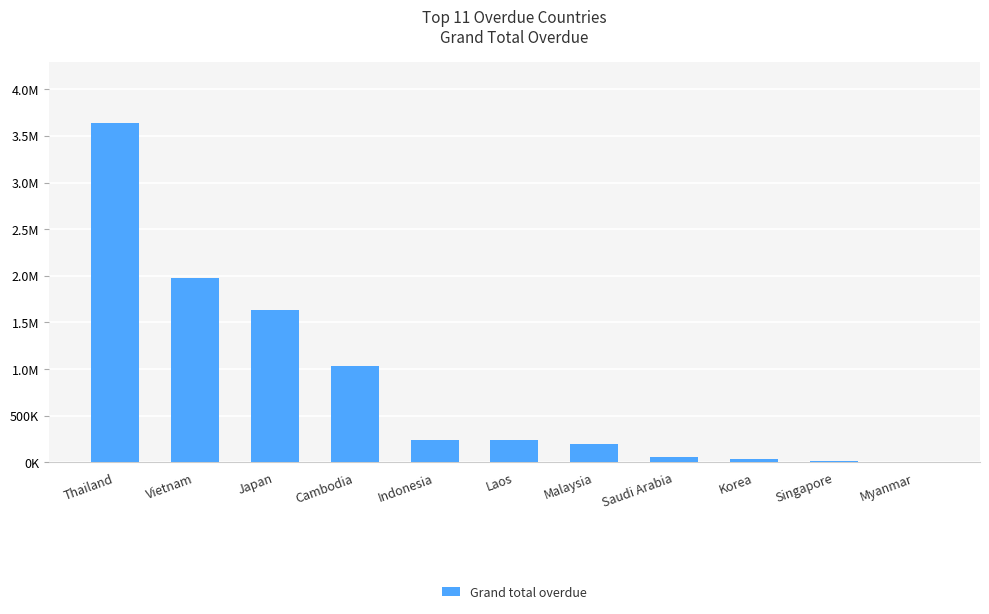

Is it true that the value at Korea is 49131.1?

False